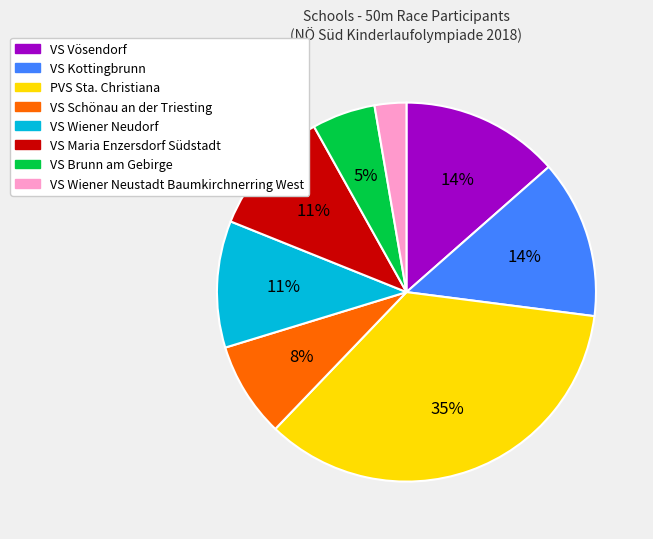

Do VS Brunn am Gebirge and VS Kottingbrunn together represent more than half of the pie?

No